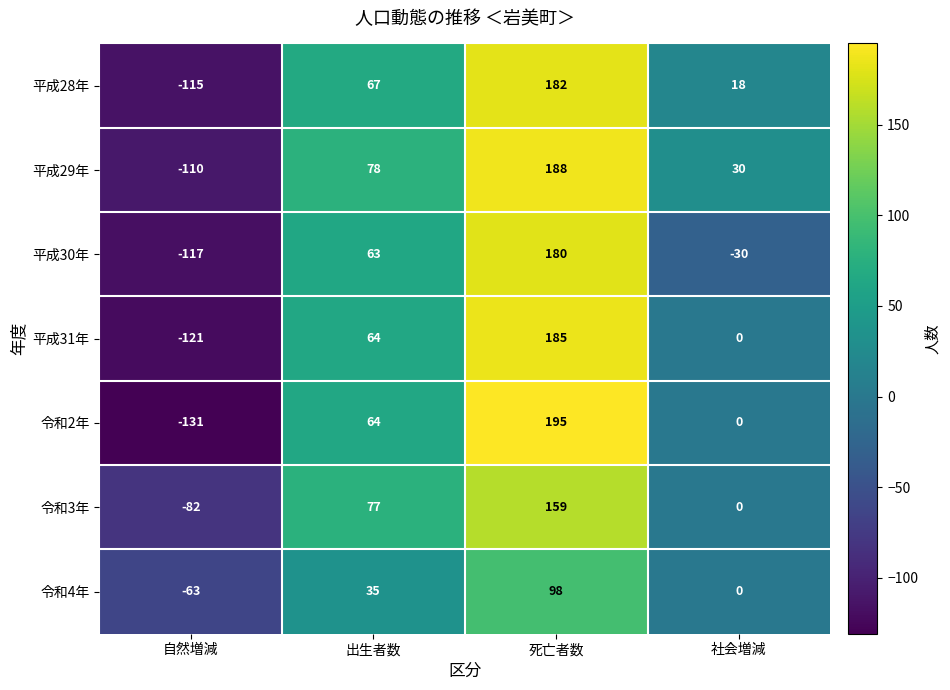

What is the sum of the 令和2年 values at 死亡者数 and 出生者数?

259